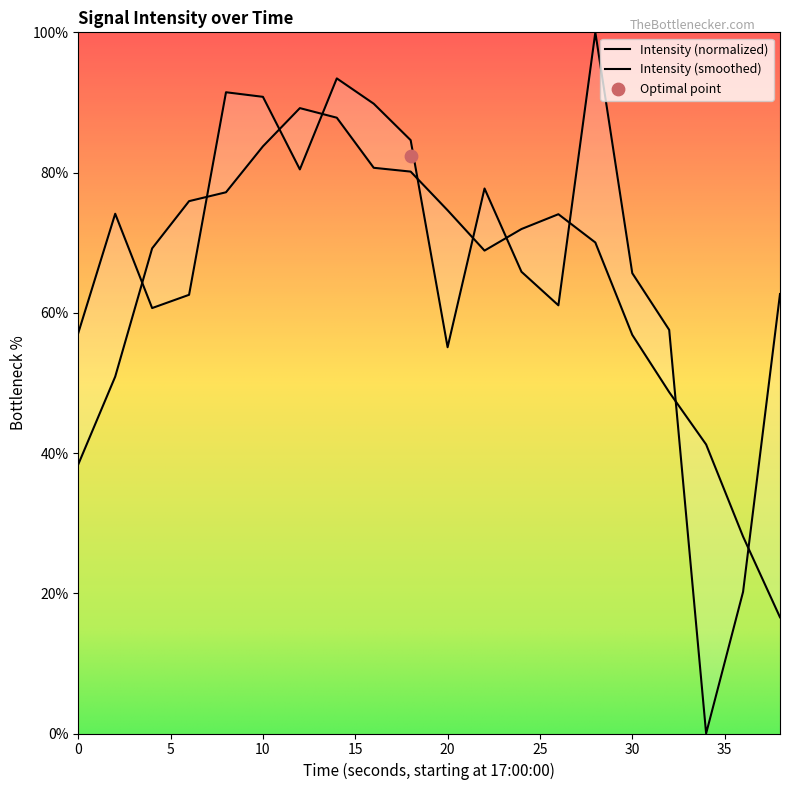

What is the change in value from 18 to 24?

-18.8